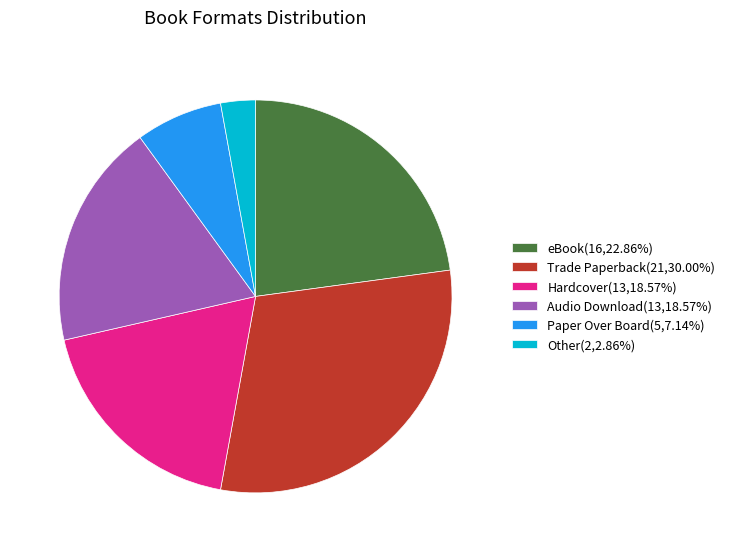

What is the ratio of the value at eBook(16,22.86%) to the value at Other(2,2.86%)?

8.0